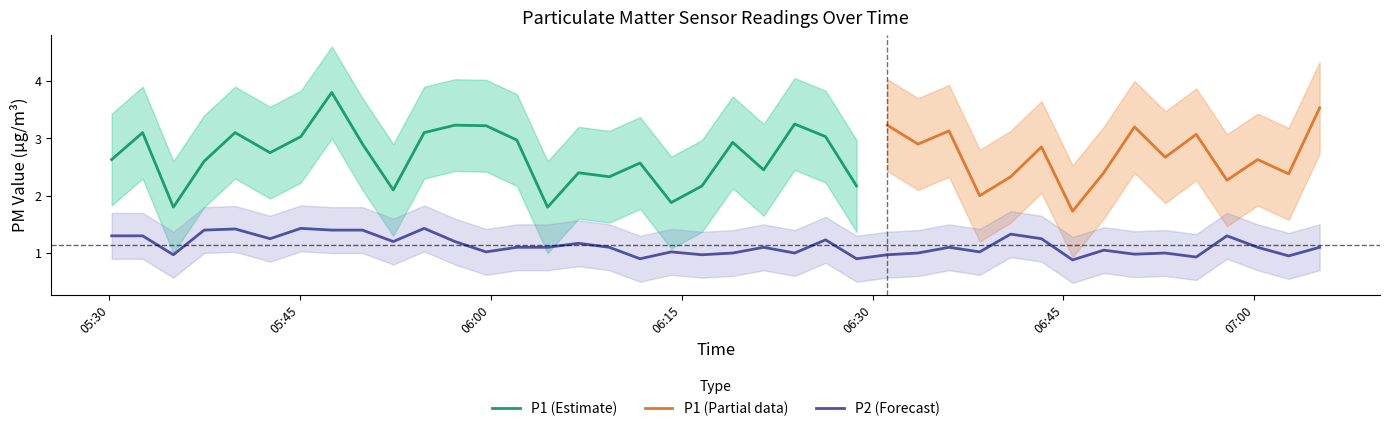

What is the sum of all values?

45.3